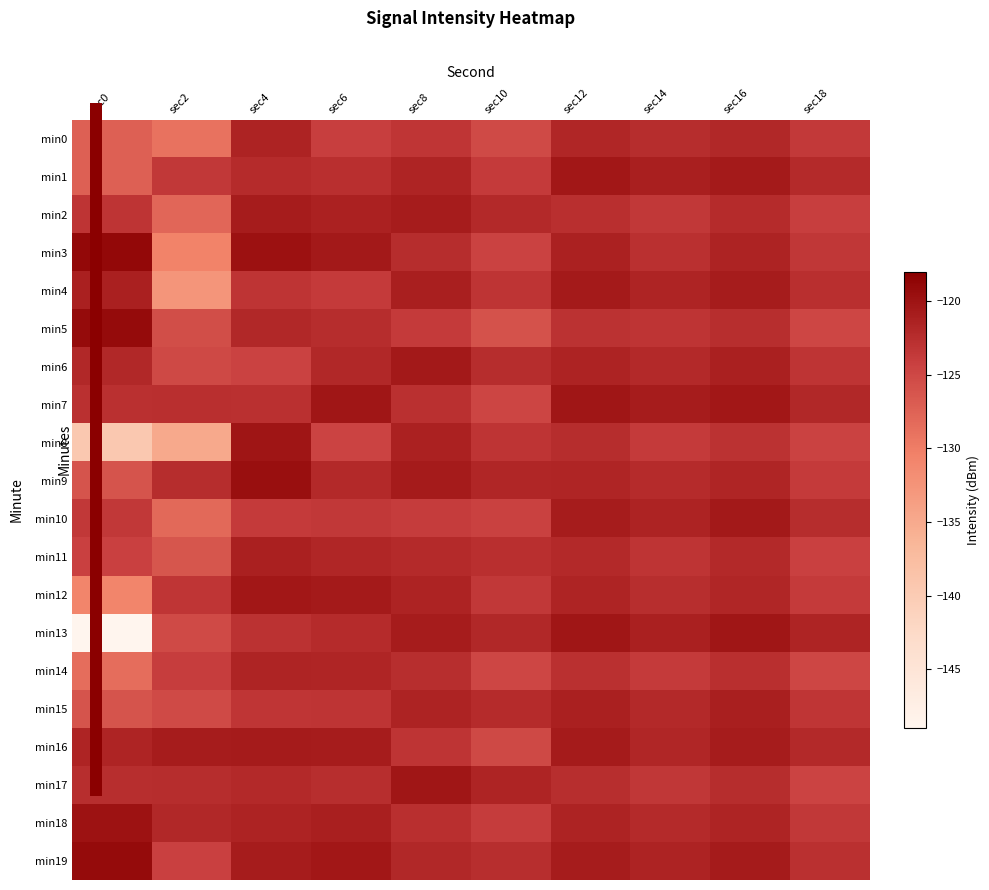

Reading right to left, transcribe all the data shown in this chart.

min0: sec18=0.8	sec16=0.9	sec14=0.9	sec12=0.9	sec10=0.8	sec8=0.8	sec6=0.8	sec4=0.9	sec2=0.6	sec0=0.7
min1: sec18=0.9	sec16=0.9	sec14=0.9	sec12=0.9	sec10=0.8	sec8=0.9	sec6=0.8	sec4=0.9	sec2=0.8	sec0=0.7
min2: sec18=0.8	sec16=0.9	sec14=0.8	sec12=0.8	sec10=0.9	sec8=0.9	sec6=0.9	sec4=0.9	sec2=0.7	sec0=0.8
min3: sec18=0.8	sec16=0.9	sec14=0.8	sec12=0.9	sec10=0.8	sec8=0.9	sec6=0.9	sec4=0.9	sec2=0.6	sec0=1.0
min4: sec18=0.8	sec16=0.9	sec14=0.9	sec12=0.9	sec10=0.8	sec8=0.9	sec6=0.8	sec4=0.8	sec2=0.5	sec0=0.9
min5: sec18=0.8	sec16=0.9	sec14=0.8	sec12=0.8	sec10=0.7	sec8=0.8	sec6=0.9	sec4=0.9	sec2=0.8	sec0=1.0
min6: sec18=0.8	sec16=0.9	sec14=0.9	sec12=0.9	sec10=0.9	sec8=0.9	sec6=0.9	sec4=0.8	sec2=0.8	sec0=0.9
min7: sec18=0.9	sec16=0.9	sec14=0.9	sec12=0.9	sec10=0.8	sec8=0.8	sec6=0.9	sec4=0.8	sec2=0.8	sec0=0.8
min8: sec18=0.8	sec16=0.8	sec14=0.8	sec12=0.9	sec10=0.8	sec8=0.9	sec6=0.8	sec4=0.9	sec2=0.5	sec0=0.3
min9: sec18=0.8	sec16=0.9	sec14=0.9	sec12=0.9	sec10=0.9	sec8=0.9	sec6=0.9	sec4=1.0	sec2=0.9	sec0=0.7
min10: sec18=0.9	sec16=0.9	sec14=0.9	sec12=0.9	sec10=0.8	sec8=0.8	sec6=0.8	sec4=0.8	sec2=0.7	sec0=0.8
min11: sec18=0.8	sec16=0.9	sec14=0.8	sec12=0.9	sec10=0.8	sec8=0.9	sec6=0.9	sec4=0.9	sec2=0.7	sec0=0.8
min12: sec18=0.8	sec16=0.9	sec14=0.9	sec12=0.9	sec10=0.8	sec8=0.9	sec6=0.9	sec4=0.9	sec2=0.8	sec0=0.6
min13: sec18=0.9	sec16=0.9	sec14=0.9	sec12=0.9	sec10=0.9	sec8=0.9	sec6=0.9	sec4=0.8	sec2=0.8	sec0=0.0
min14: sec18=0.8	sec16=0.8	sec14=0.8	sec12=0.8	sec10=0.8	sec8=0.9	sec6=0.9	sec4=0.9	sec2=0.8	sec0=0.7
min15: sec18=0.8	sec16=0.9	sec14=0.9	sec12=0.9	sec10=0.9	sec8=0.9	sec6=0.8	sec4=0.8	sec2=0.8	sec0=0.7
min16: sec18=0.9	sec16=0.9	sec14=0.9	sec12=0.9	sec10=0.8	sec8=0.8	sec6=0.9	sec4=0.9	sec2=0.9	sec0=0.9
min17: sec18=0.8	sec16=0.9	sec14=0.8	sec12=0.9	sec10=0.9	sec8=0.9	sec6=0.9	sec4=0.9	sec2=0.9	sec0=0.9
min18: sec18=0.8	sec16=0.9	sec14=0.9	sec12=0.9	sec10=0.8	sec8=0.8	sec6=0.9	sec4=0.9	sec2=0.9	sec0=0.9
min19: sec18=0.8	sec16=0.9	sec14=0.9	sec12=0.9	sec10=0.9	sec8=0.9	sec6=0.9	sec4=0.9	sec2=0.8	sec0=1.0